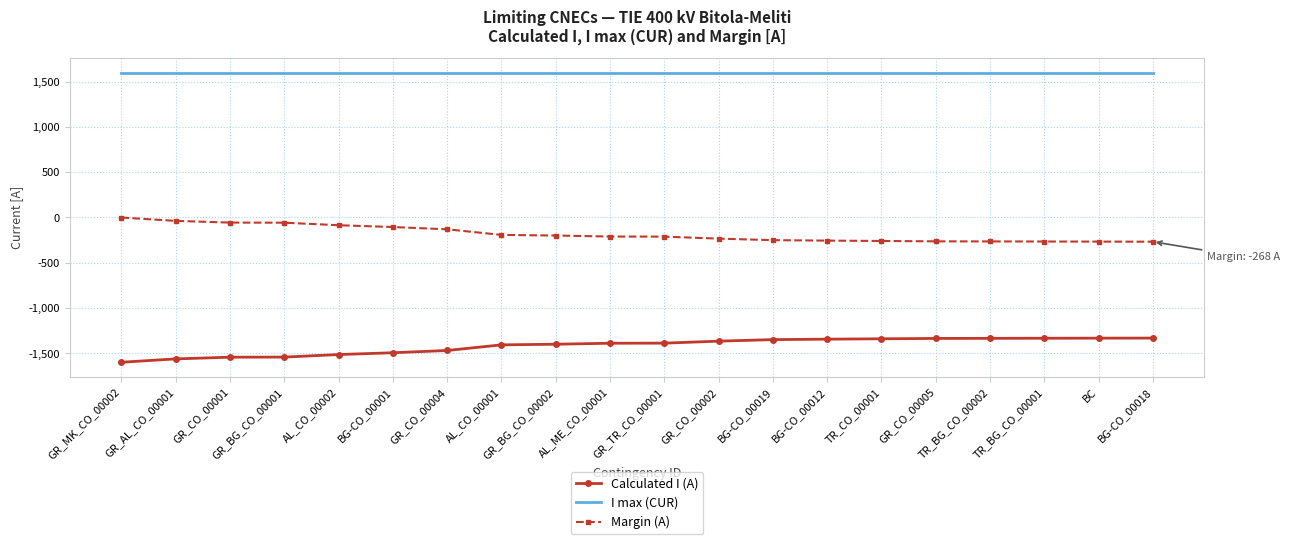

Which series has the largest total across all categories?

I max (CUR)